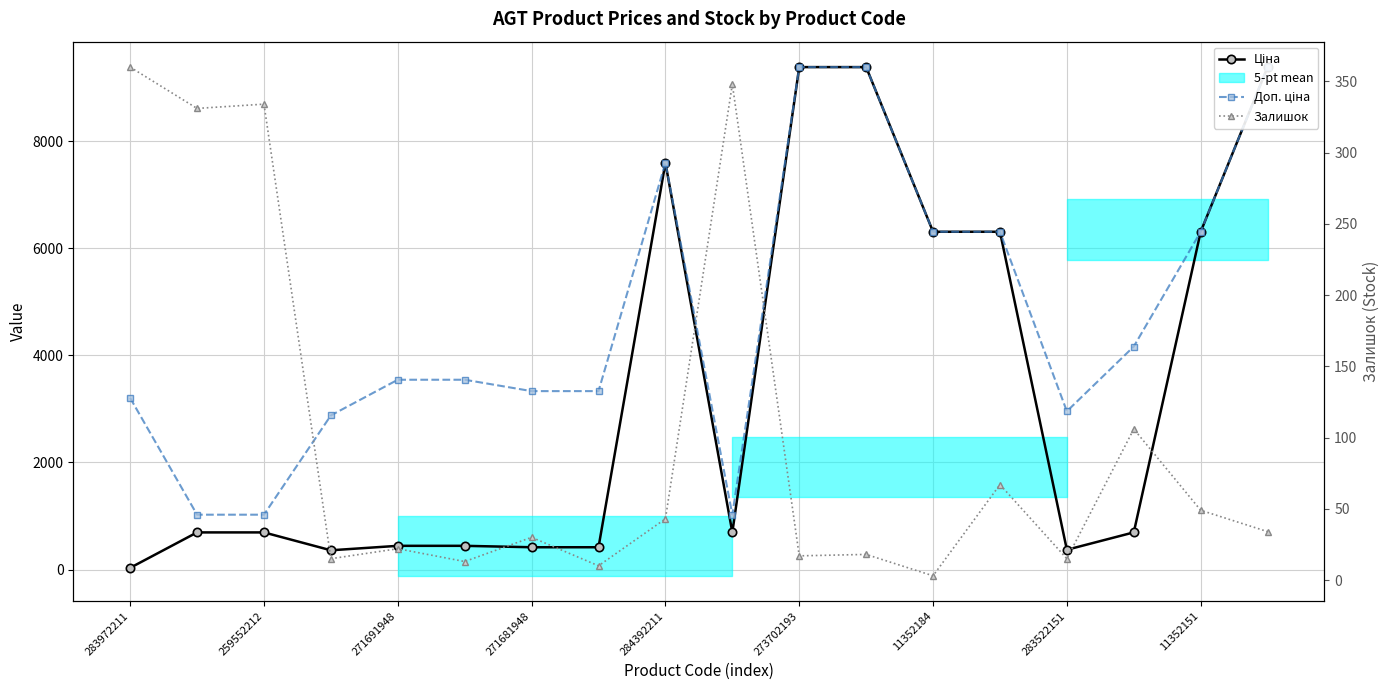

Reading left to right, what are all the values shown in this chart?

Ціна: 32.0	693.7	693.7	359.9	443.1	443.1	416.6	416.6	7596.5	693.7	9384.0	9384.0	6308.8	6308.8	369.5	694.3	6308.8	9384.0
Доп. ціна: 3205.0	1024.6	1024.6	2878.8	3545.0	3545.0	3332.5	3332.5	7596.5	1024.6	9384.0	9384.0	6308.8	6308.8	2955.8	4165.6	6308.8	9384.0
Залишок: 360.0	331.0	334.0	15.0	22.0	13.0	30.0	10.0	43.0	348.0	17.0	18.0	3.0	67.0	15.0	106.0	49.0	34.0